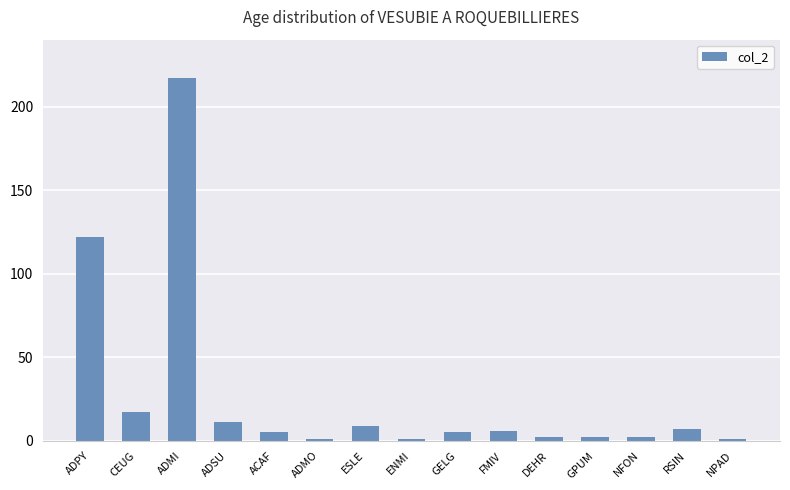

What is the ratio of the value at ADPY to the value at GPUM?

61.0